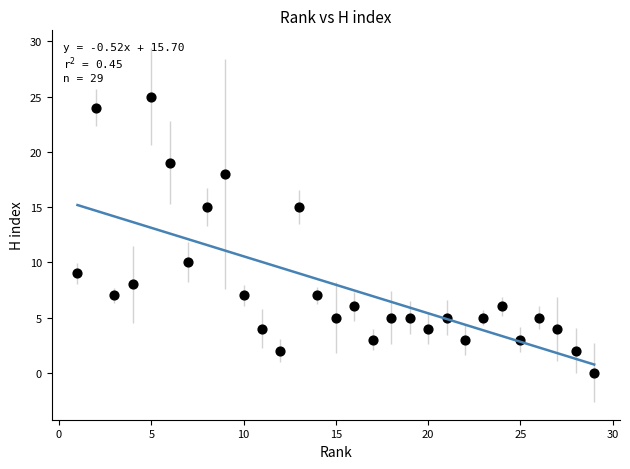

What is the range of X values (max minus min)?

28